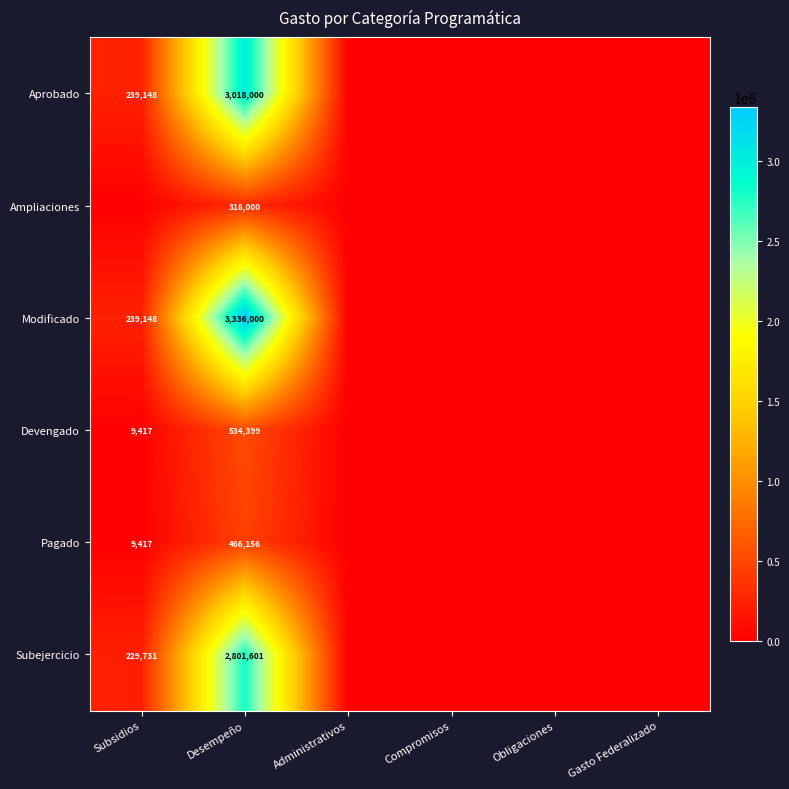

The value of Ampliaciones at Desempeño is 463606. True or false?

False